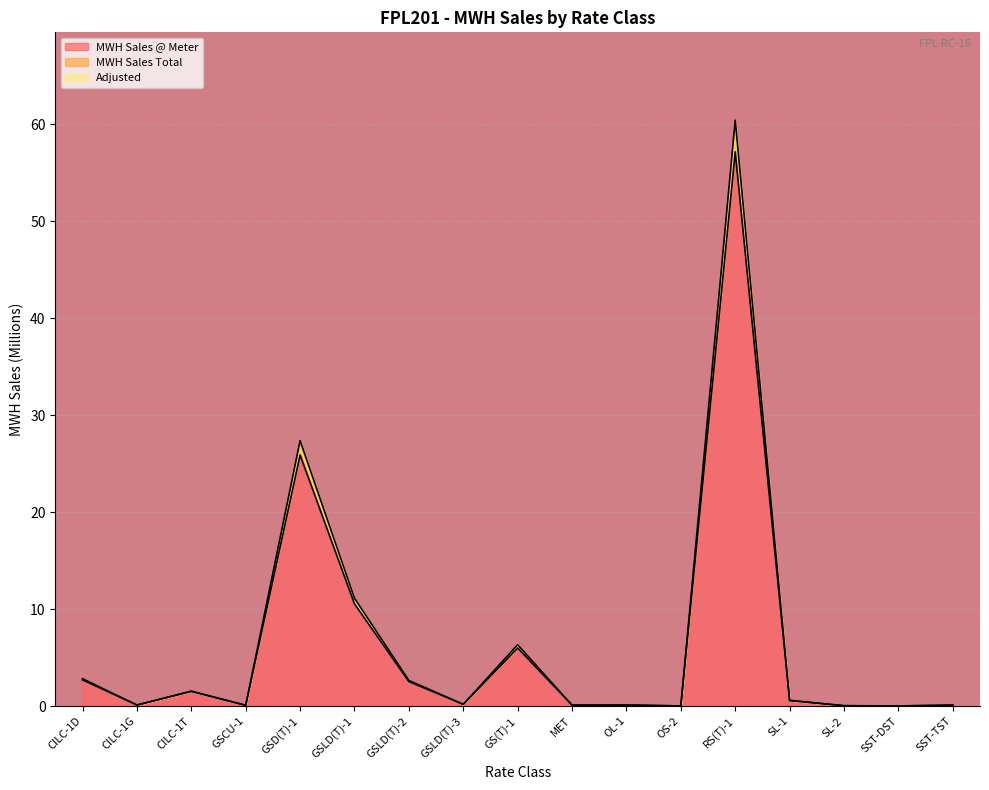

Which series has the widest spread of values?

MWH Sales Total